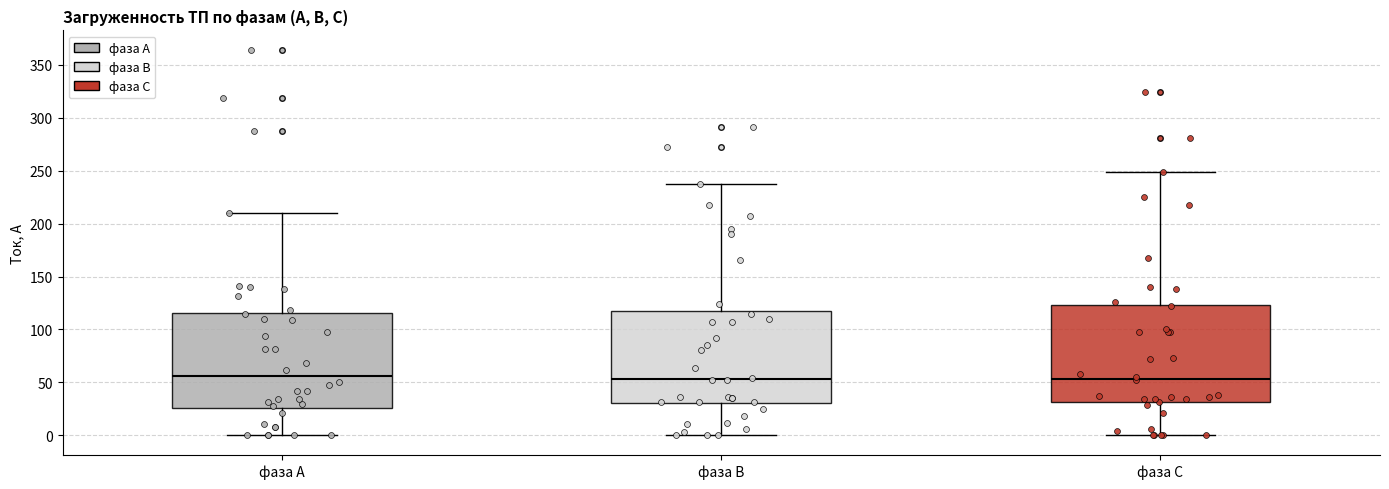

Reading left to right, transcribe this box plot: for each box, give where its median line is, the range the box spans, and where its two whiskers end, as read against the y-axis. The values are not printed on the chart, so give them approximately, as read against the axis.

фаза А: median 55, box 25 to 115, whiskers 0 to 210
фаза В: median 55, box 30 to 115, whiskers 0 to 235
фаза С: median 55, box 30 to 125, whiskers 0 to 250